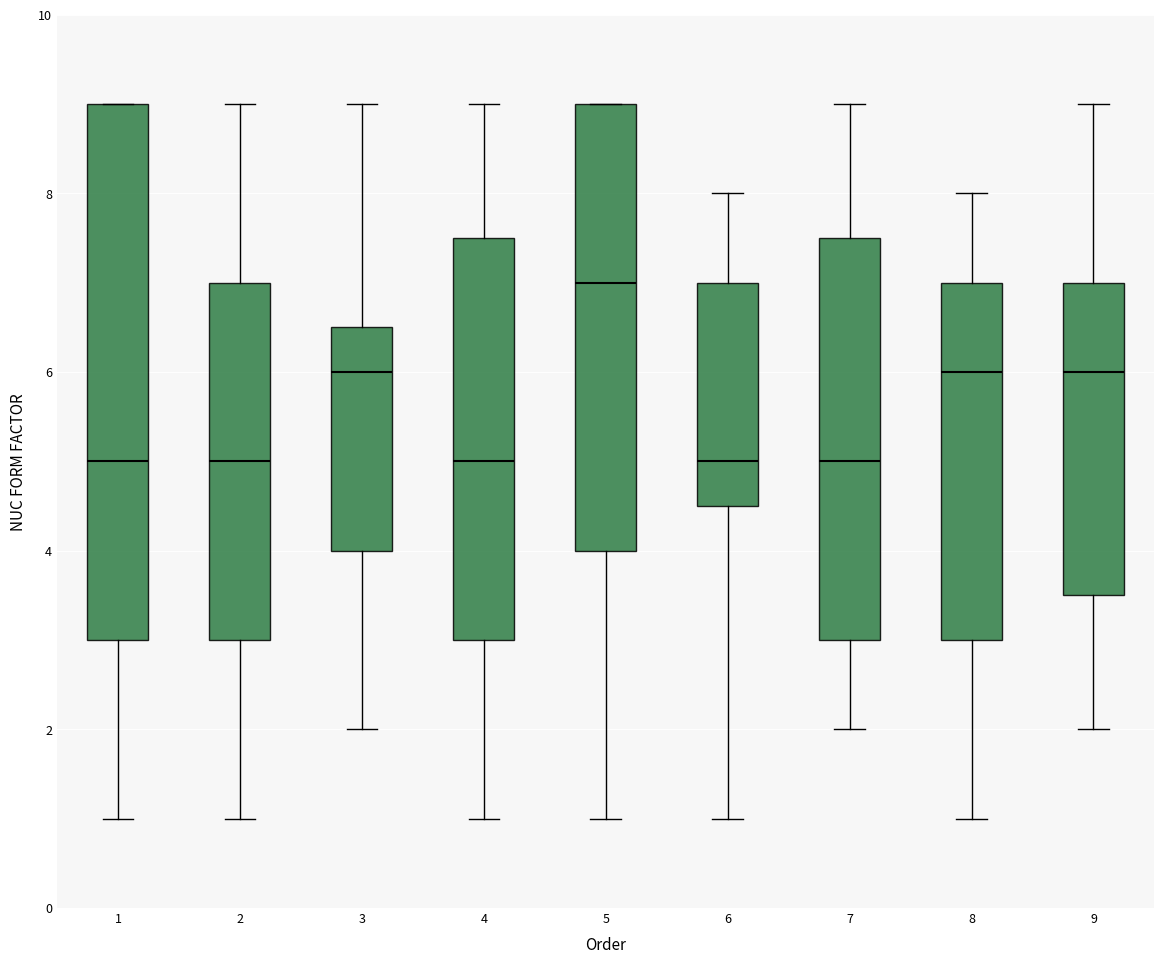

Which box is the tallest, from its lower edge to its upper edge?

1